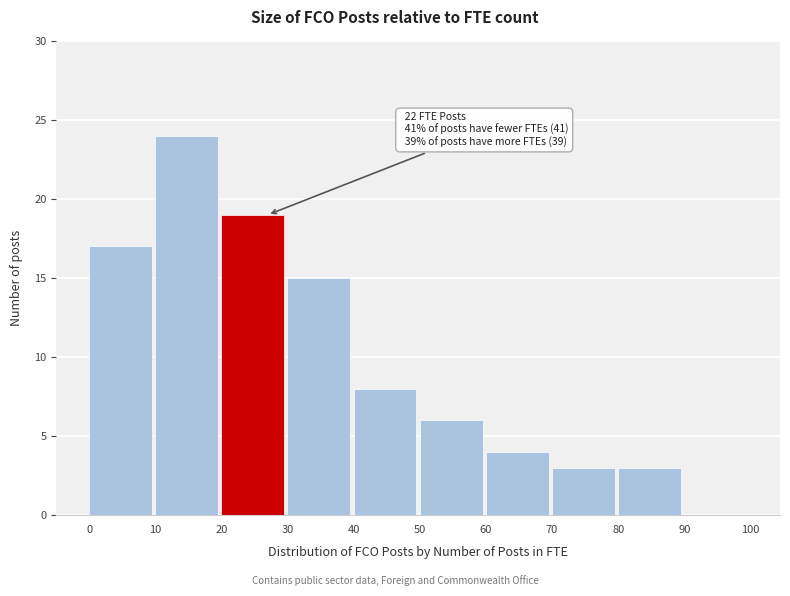

Over which range of the x-axis is the bar tallest?

10 to 20